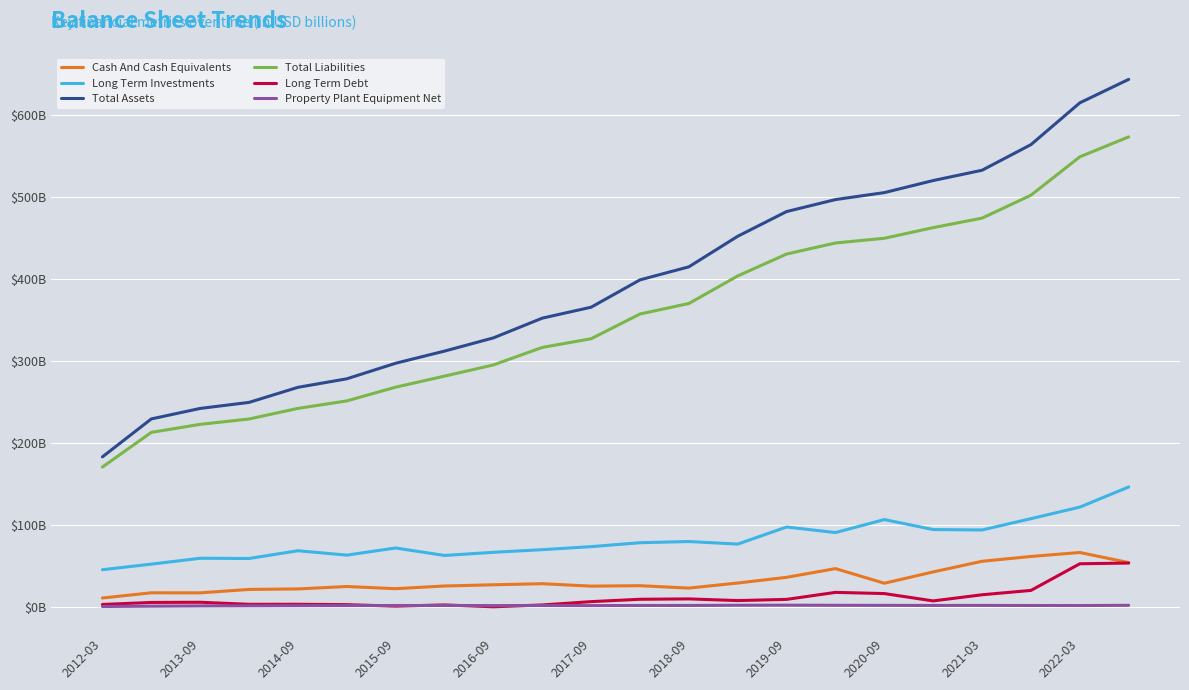

What are all the series names shown in the legend?

Cash And Cash Equivalents, Long Term Investments, Total Assets, Total Liabilities, Long Term Debt, Property Plant Equipment Net